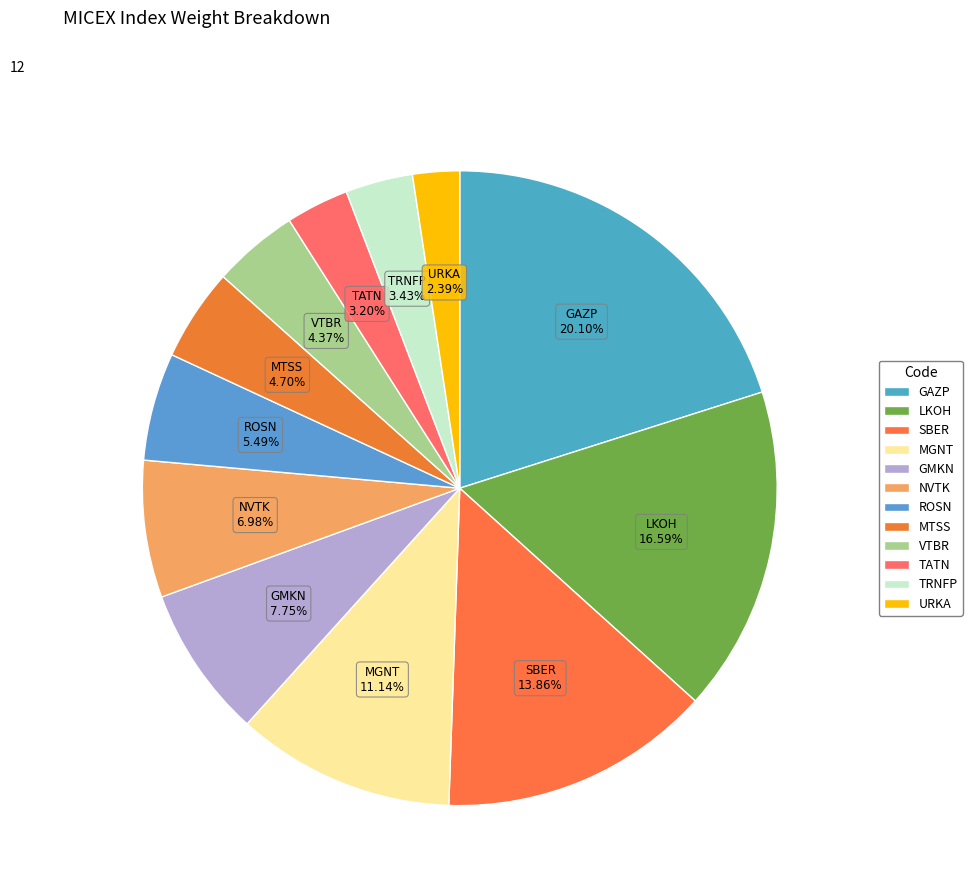

Is there any slice that represents more than half of the pie?

No